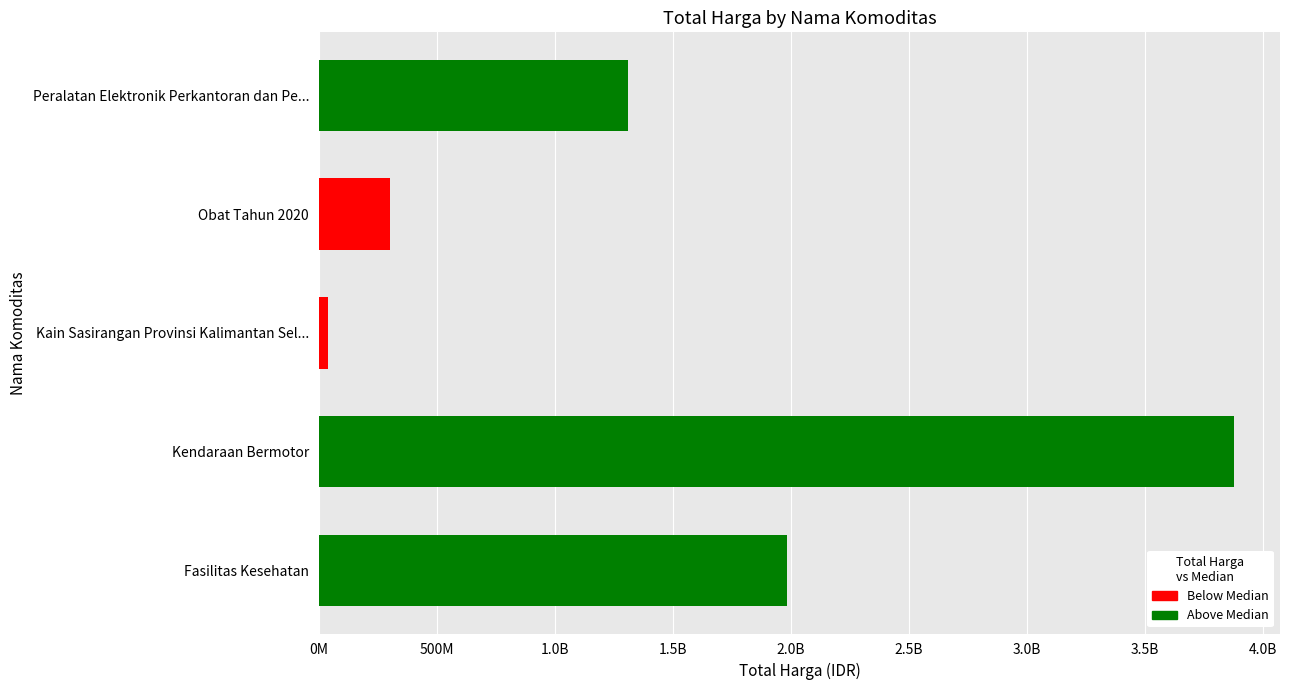

Does the chart contain stacked bars?

No